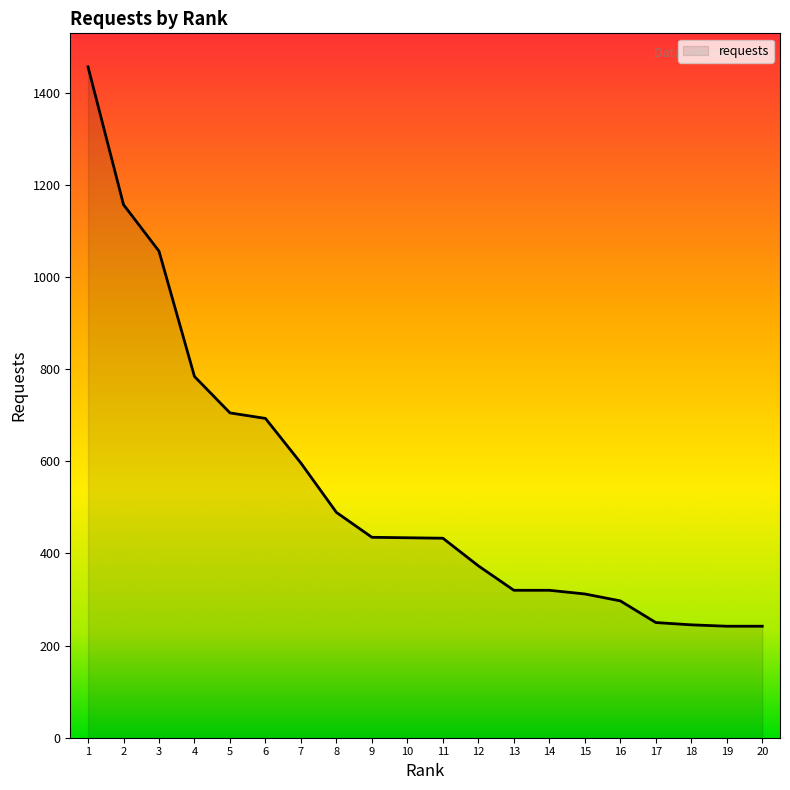

Is it true that the value at 18 is 409?

False